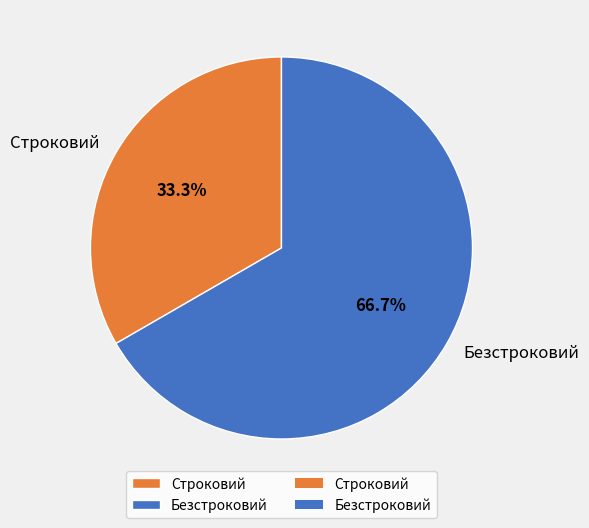

Which slice represents more than half of the pie?

Безстроковий